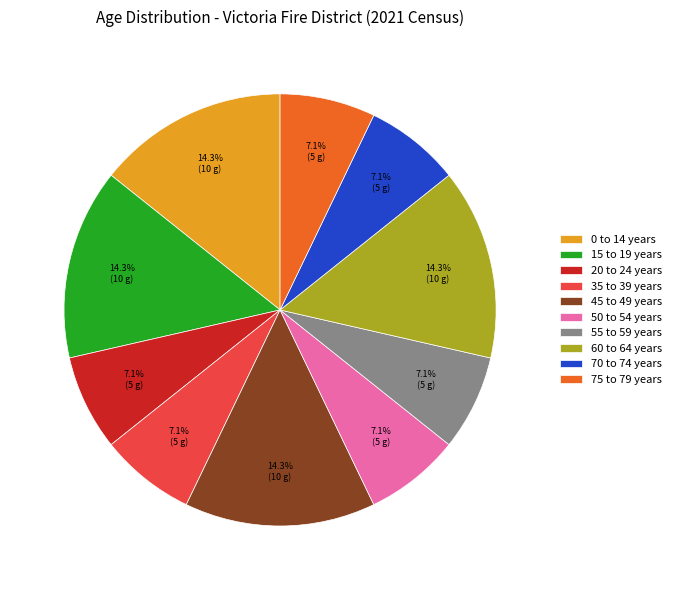

How many segments does this pie chart have?

10